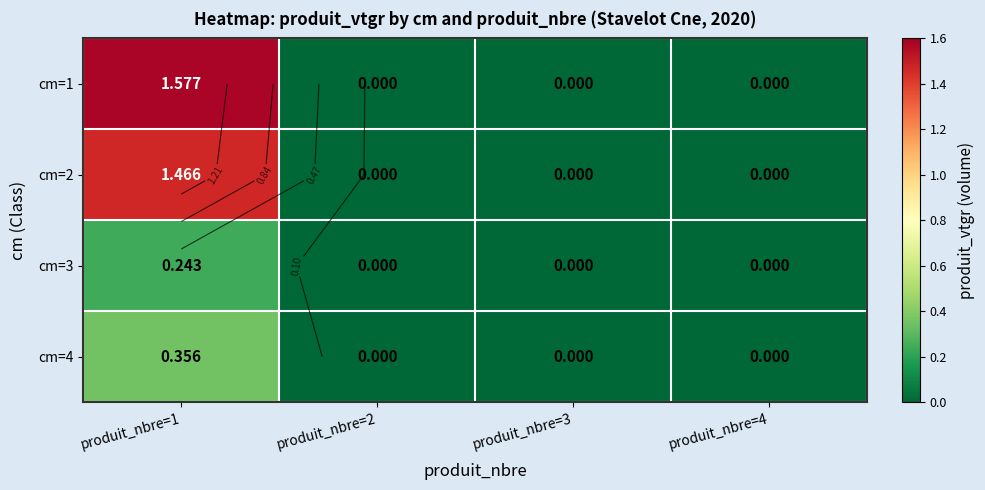

Is it true that cm=1 equals -0.9 at produit_nbre=2?

False